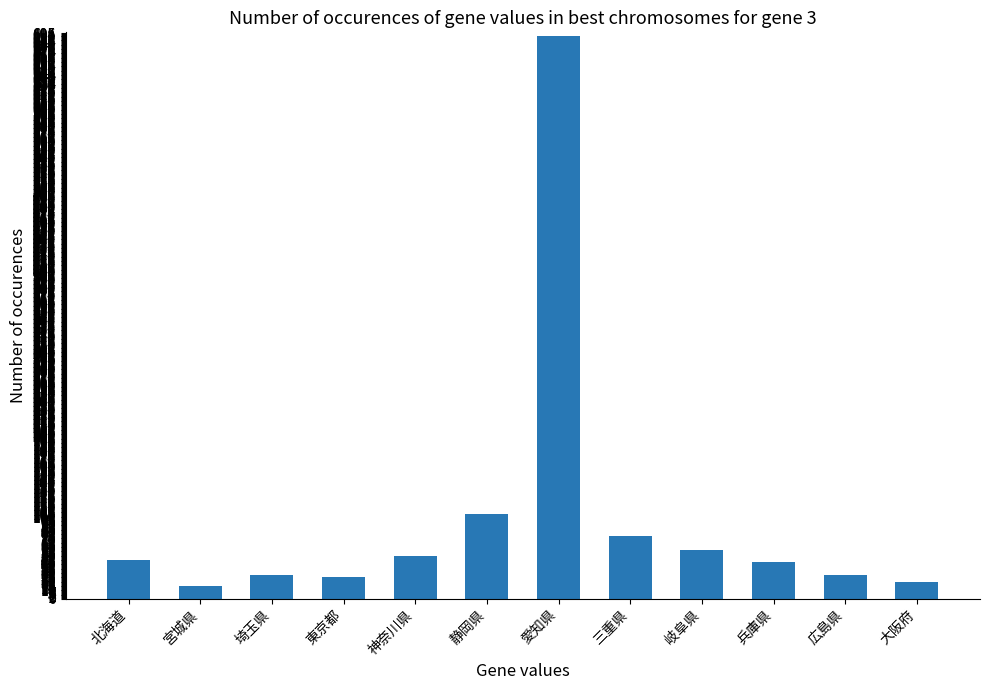

Approximately how many times larger is the value at 三重県 compared to 北海道?

1.6